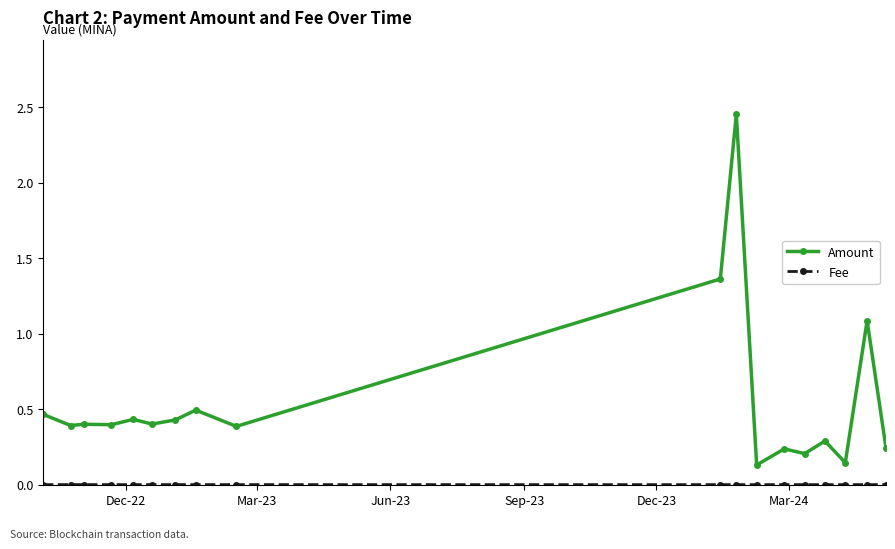

What is the sum of all Amount values?

10.0